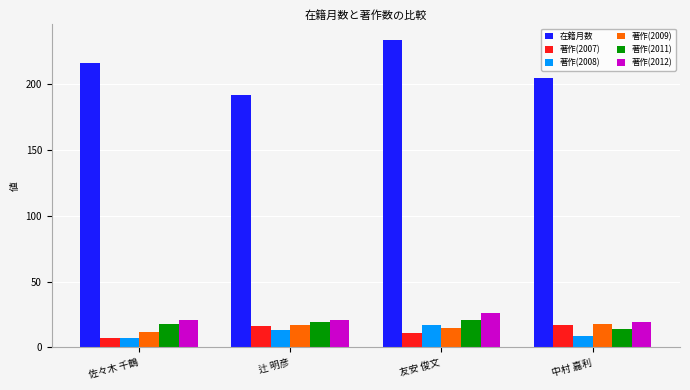

What is the difference between the maximum and minimum values in the 在籍月数 series?

42